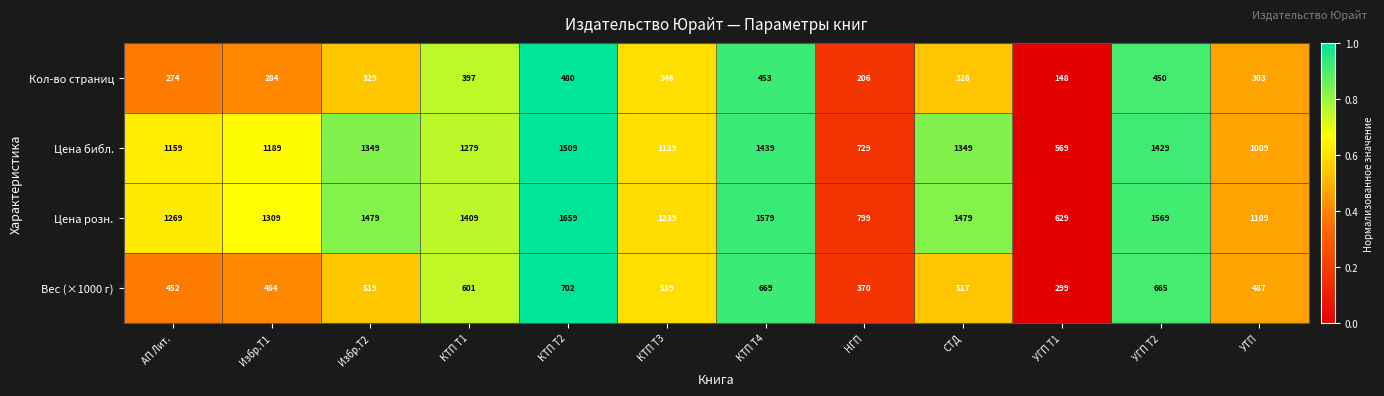

Which series has the largest total across all categories?

Цена розн.